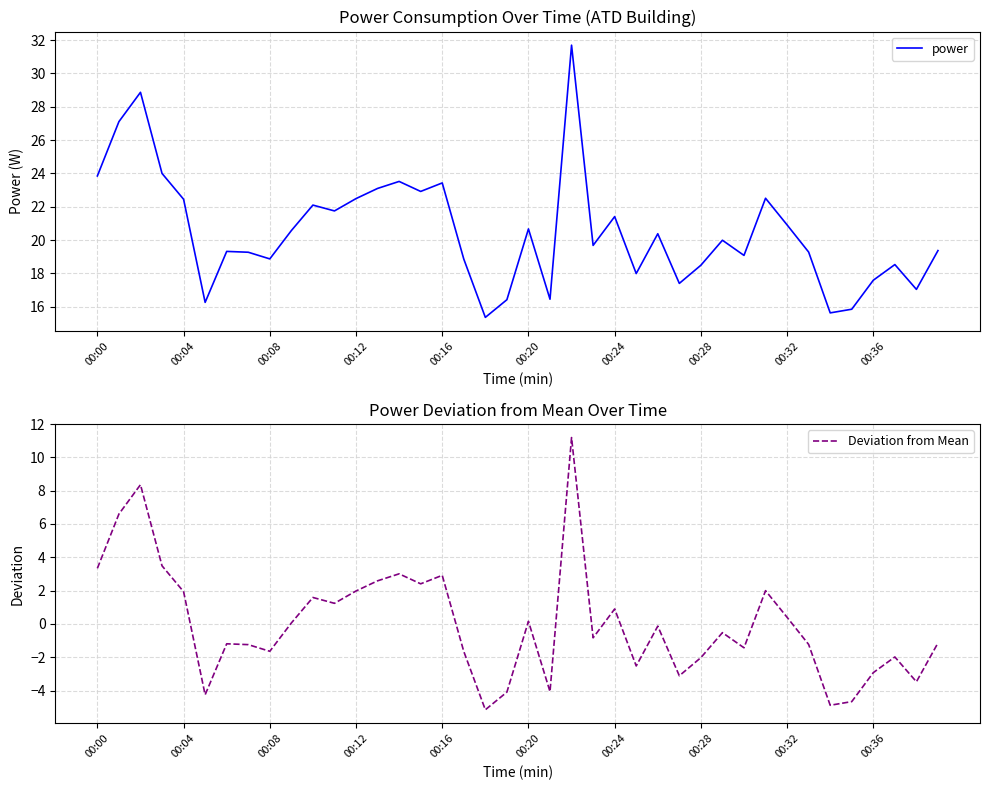

At which label is Deviation from Mean closest to 3?

14